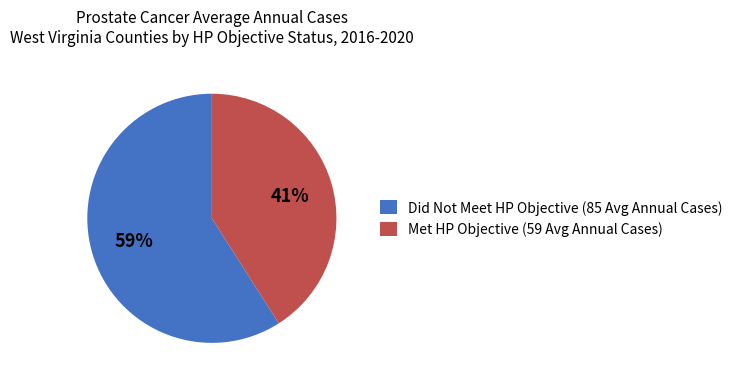

Do Met HP Objective (59 Avg Annual Cases) and Did Not Meet HP Objective (85 Avg Annual Cases) together represent more than half of the pie?

Yes